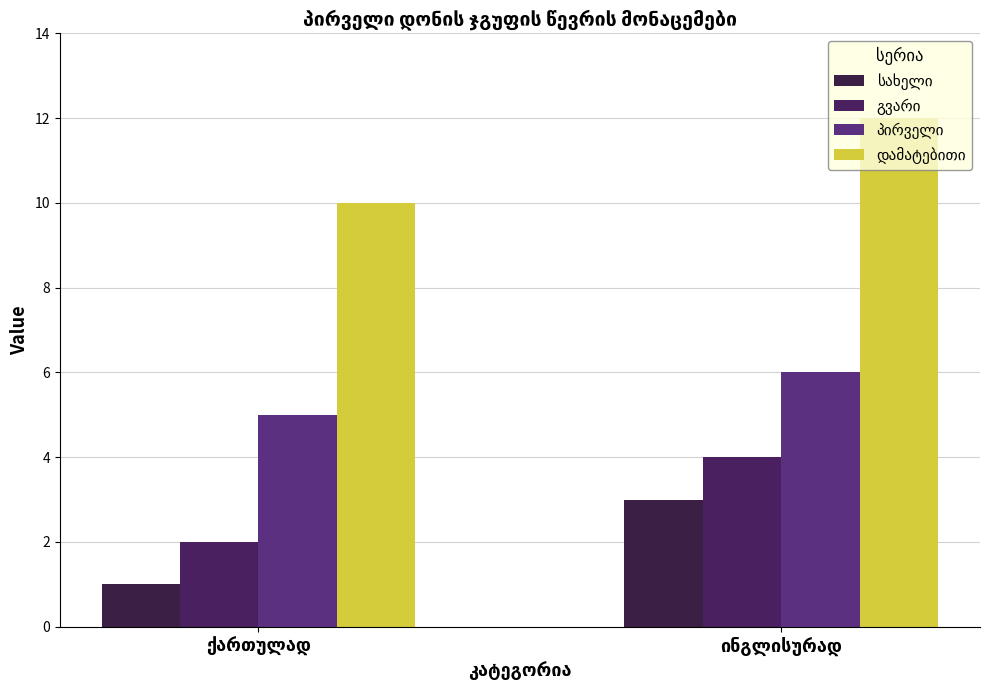

Which series has the largest total across all categories?

დამატებითი